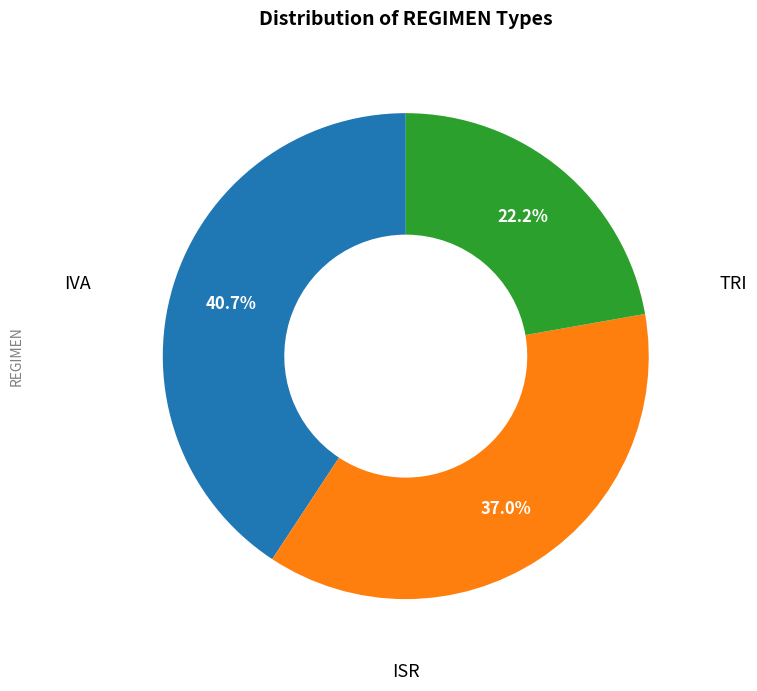

Is there a majority slice in this chart?

No